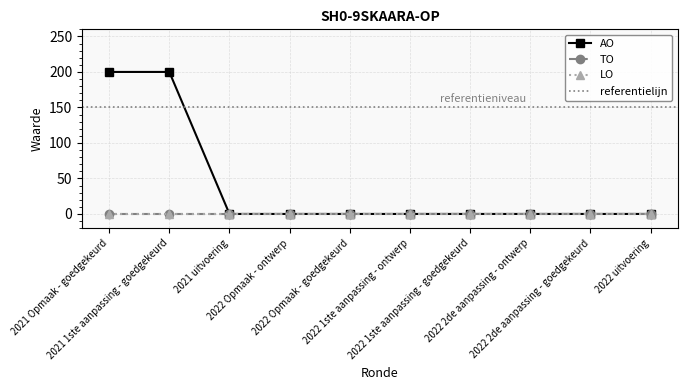

True or false: LO and TO intersect in this chart.

False